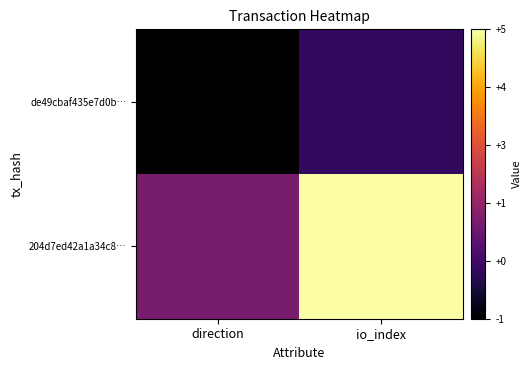

At how many categories does at least one series exceed 1?

1